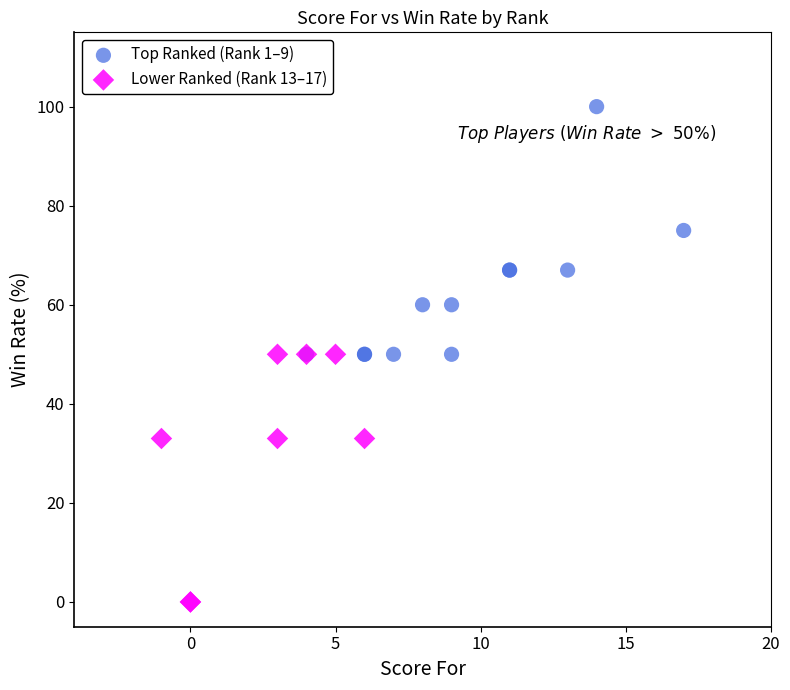

Which series contains the lowest Y value?

Lower Ranked (Rank 13–17)